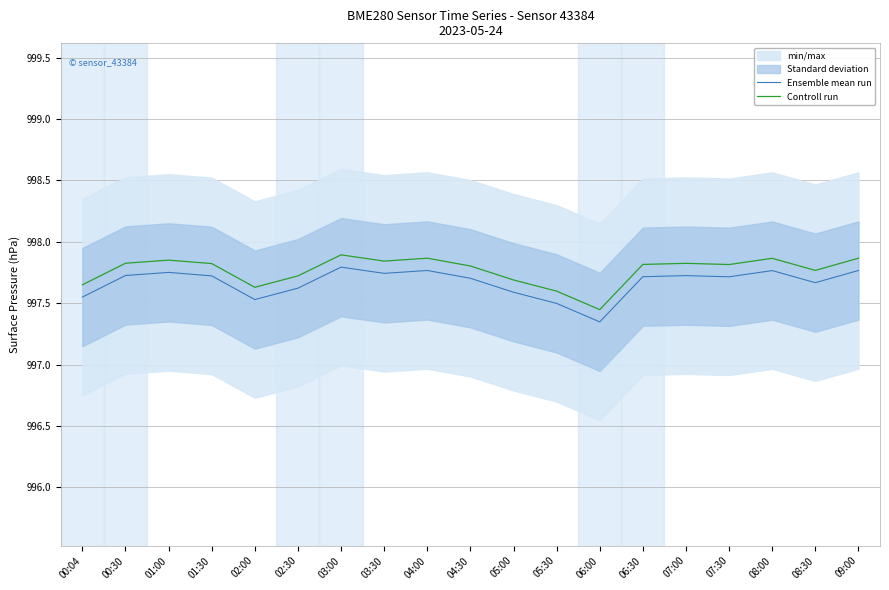

At how many categories does at least one series exceed 997?

19